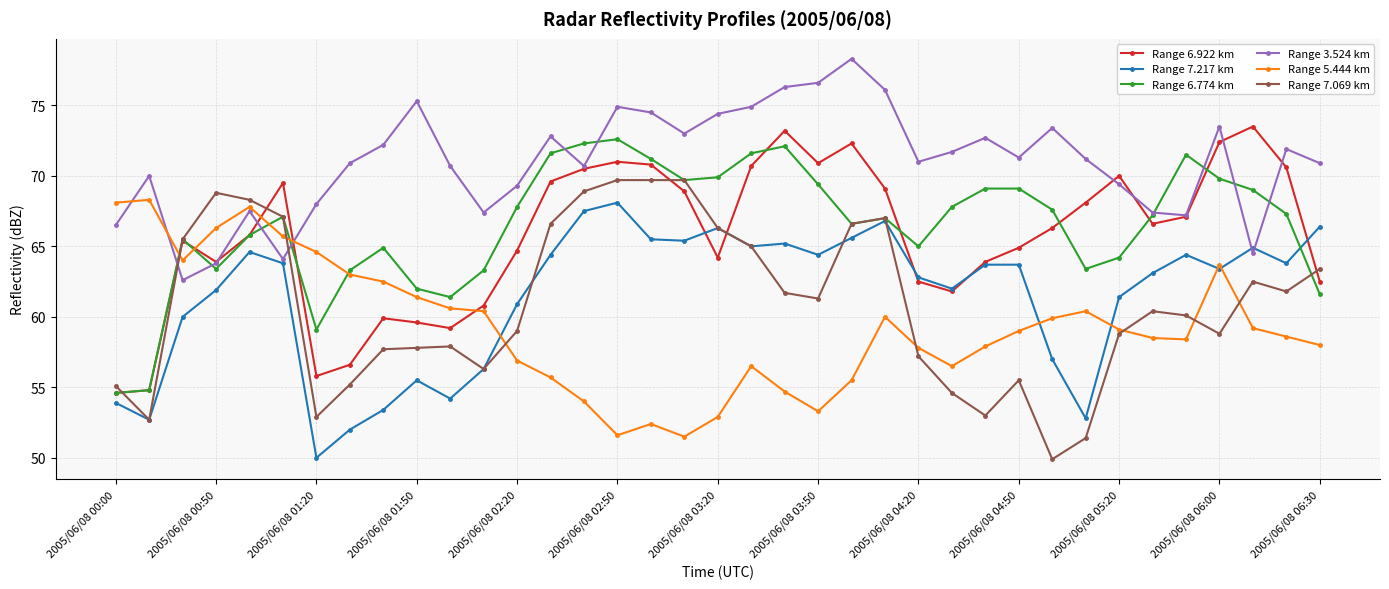

What is the lowest value of the Range 6.922 km series?

54.6